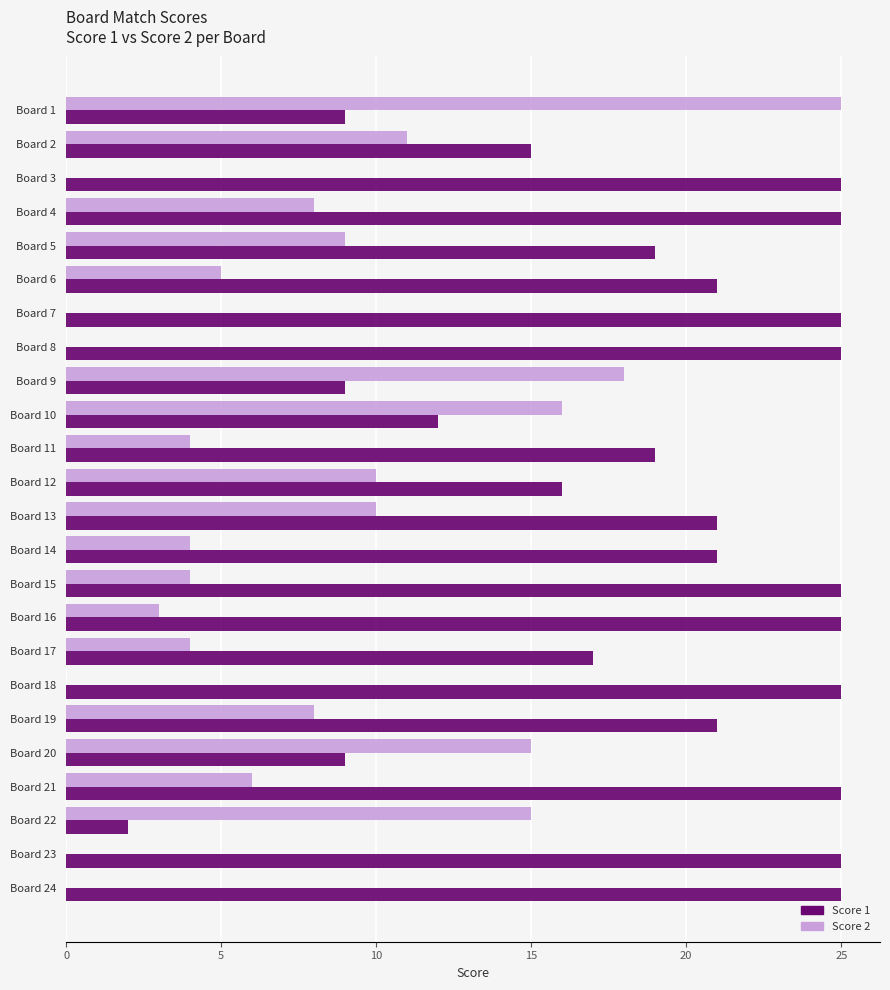

Which series changed the most between Board 4 and Board 20?

Score 1